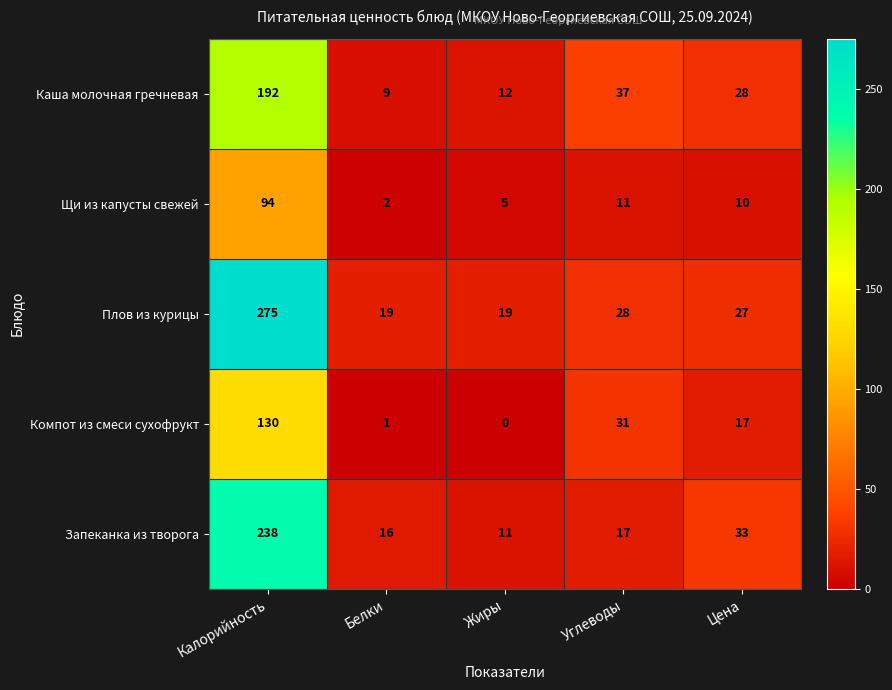

Rank the categories by Компот из смеси сухофрукт value from highest to lowest.

Калорийность, Углеводы, Цена, Белки, Жиры